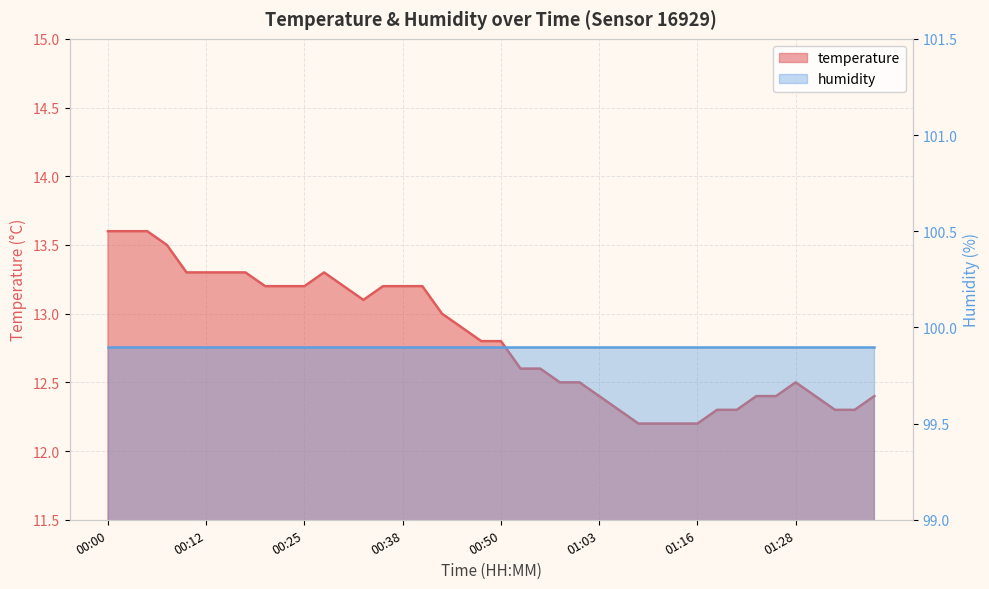

How many points are higher than both their immediate neighbors (excluding endpoints)?

2